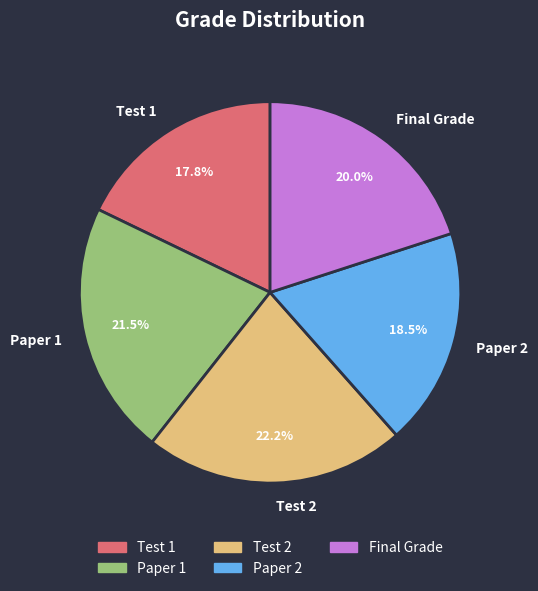

Approximately how many times larger is the value at Test 1 compared to Paper 2?

1.0